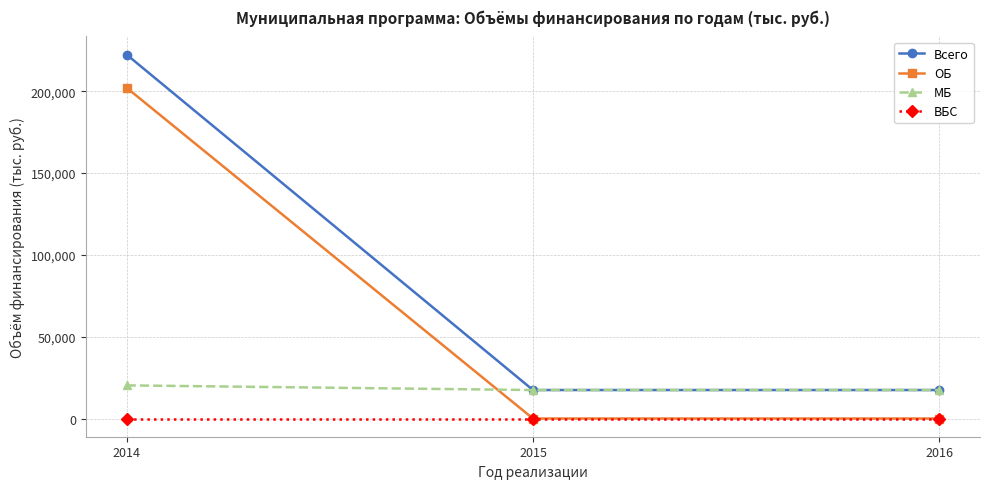

What is the difference between the highest and lowest values at 2015?

17410.0